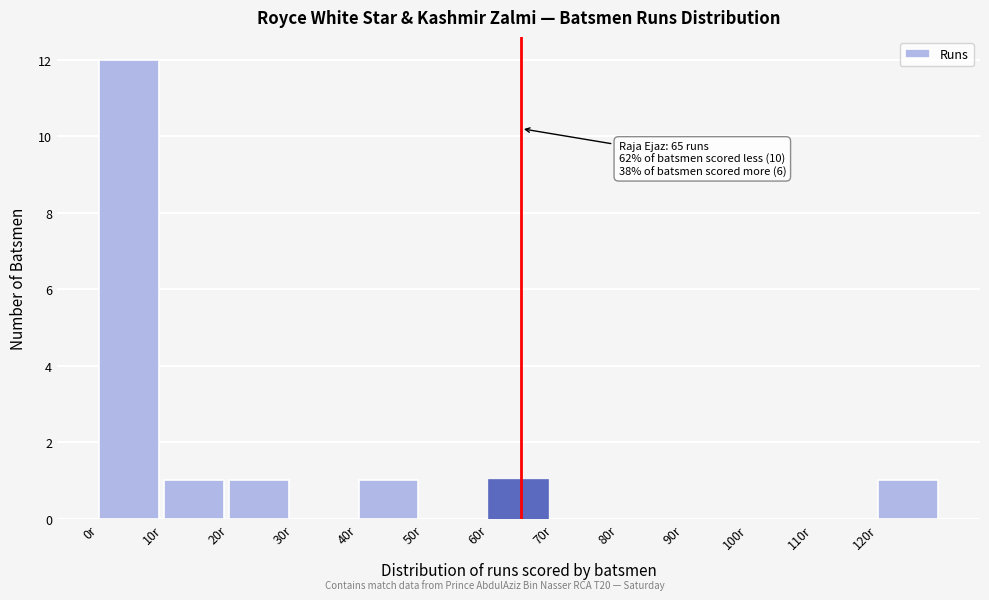

Which range on the x-axis has the tallest bar?

0 to 10